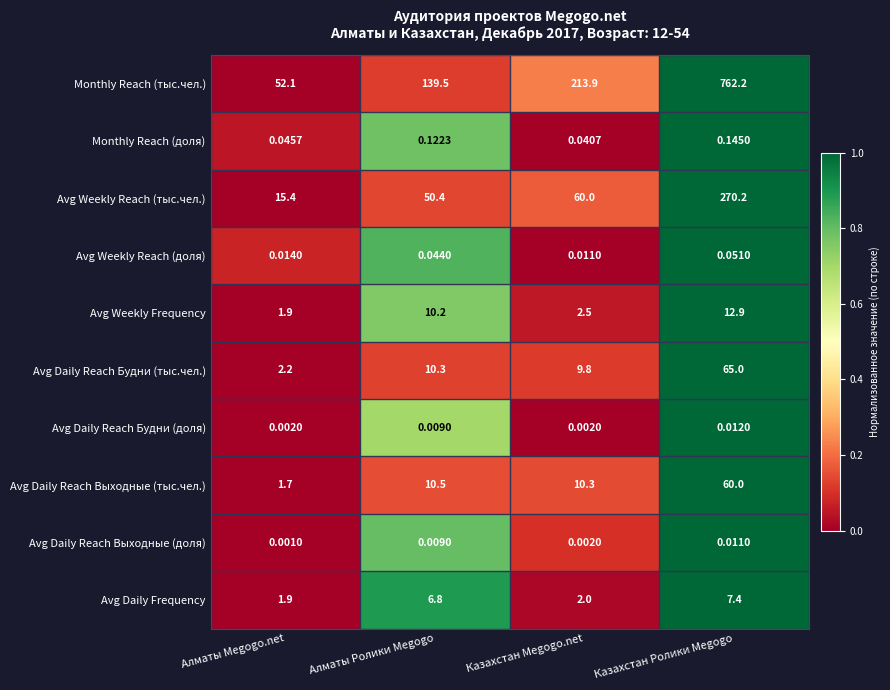

Rank the categories by Avg Daily Frequency value from lowest to highest.

Алматы Megogo.net, Казахстан Megogo.net, Алматы Ролики Megogo, Казахстан Ролики Megogo